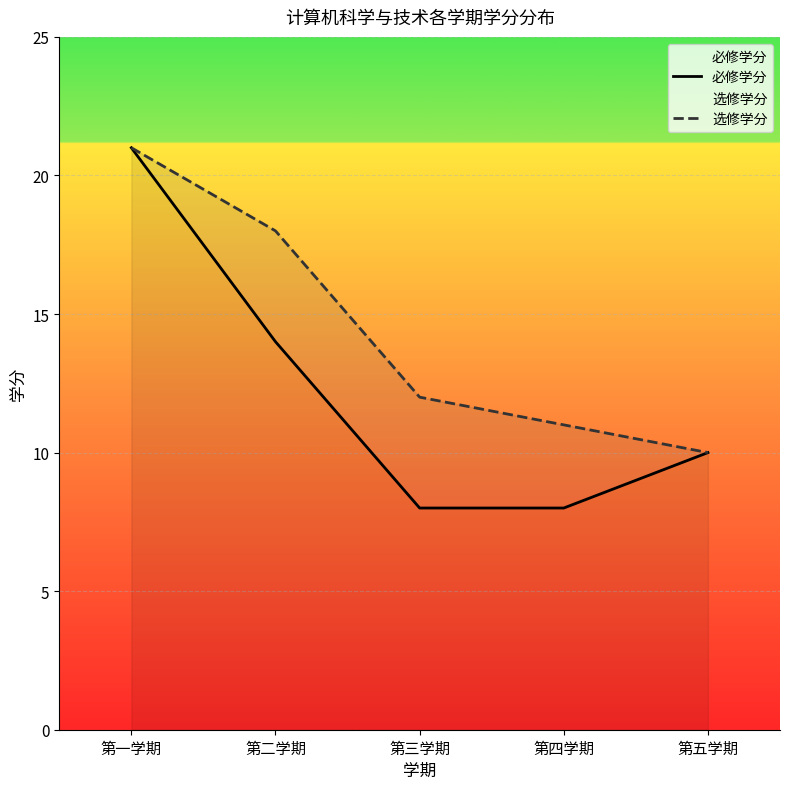

What is the minimum value for 必修学分?

8